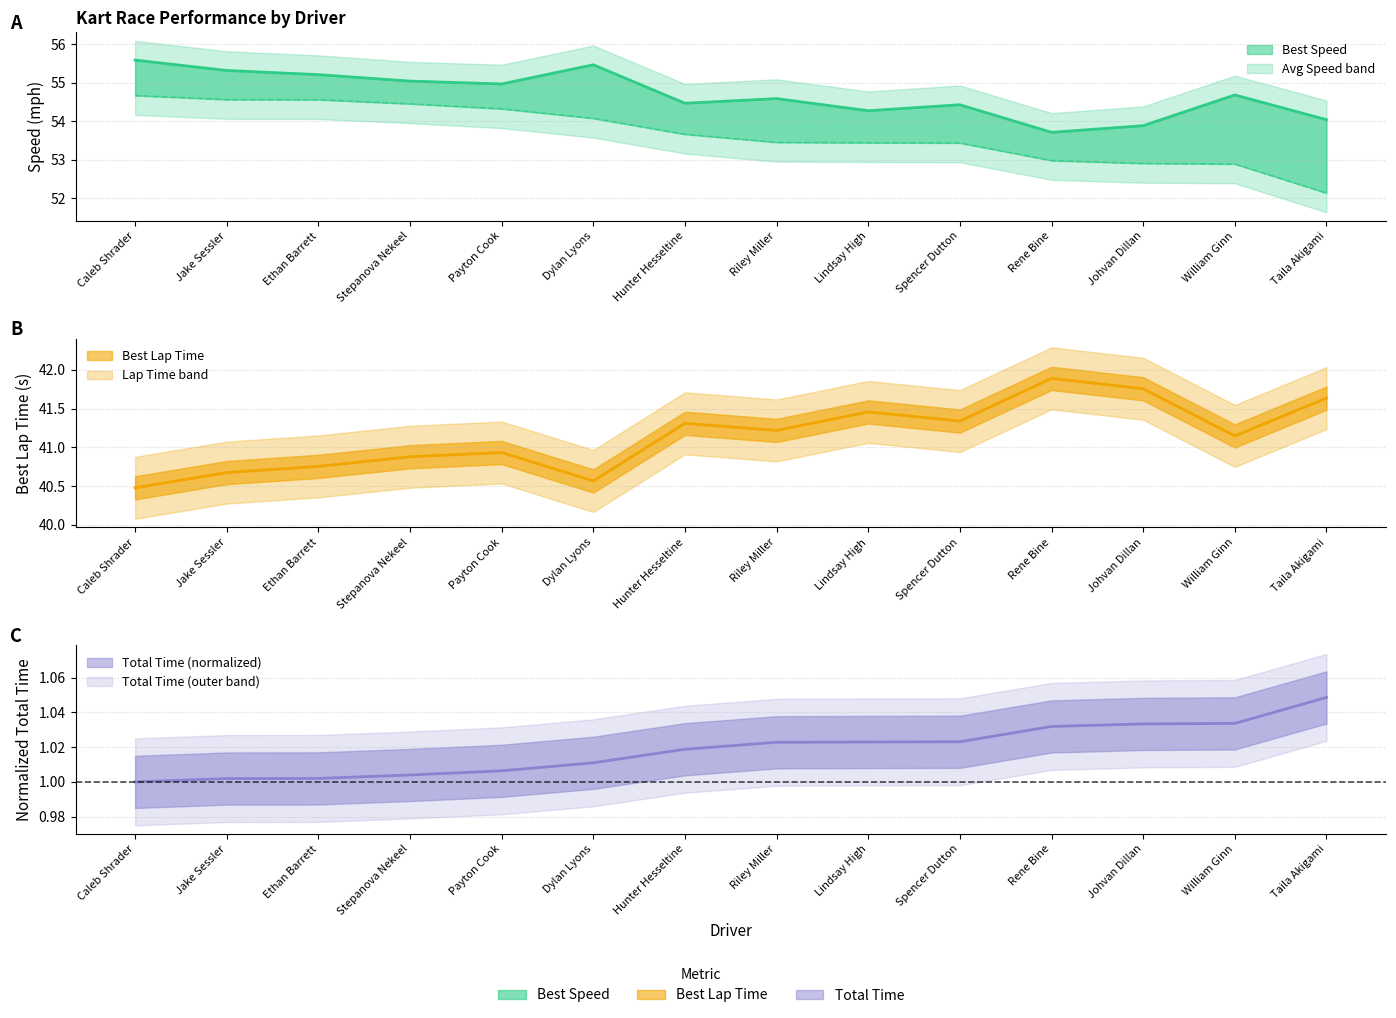

At which category does the chart reach its peak across all series?

Caleb Shrader